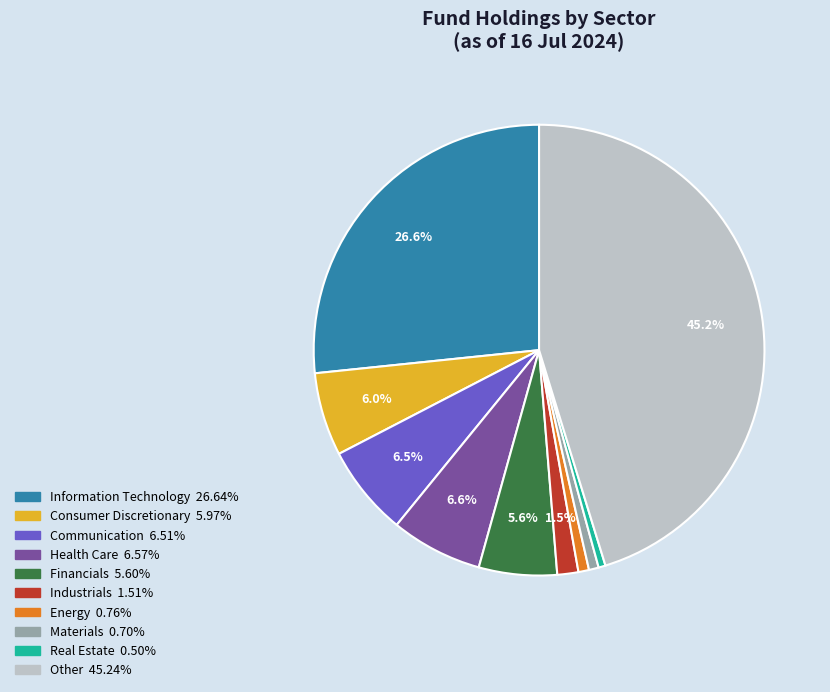

Is there a majority slice in this chart?

No